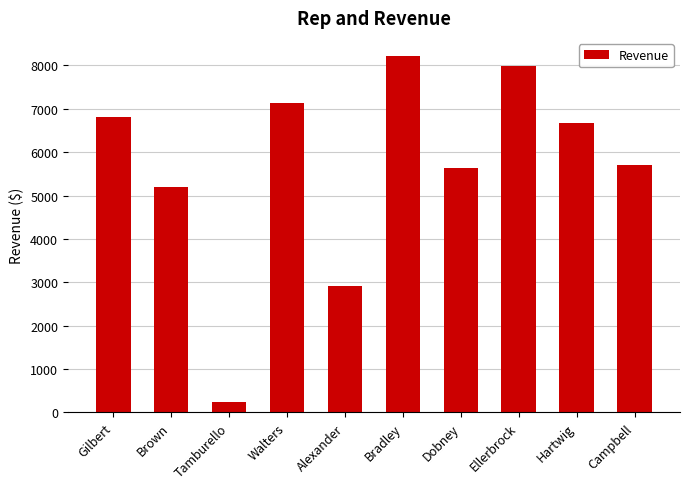

Where is the data nearest to the value 4235?

Brown